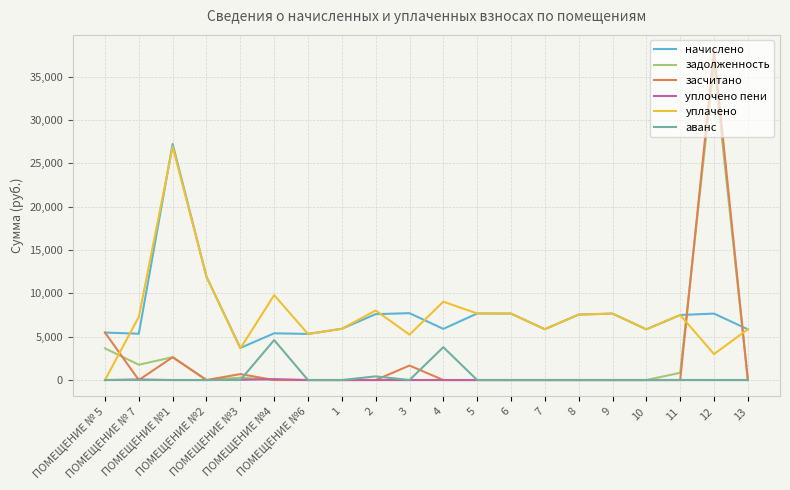

Is it true that уплачено equals 7675.6 at 5?

True